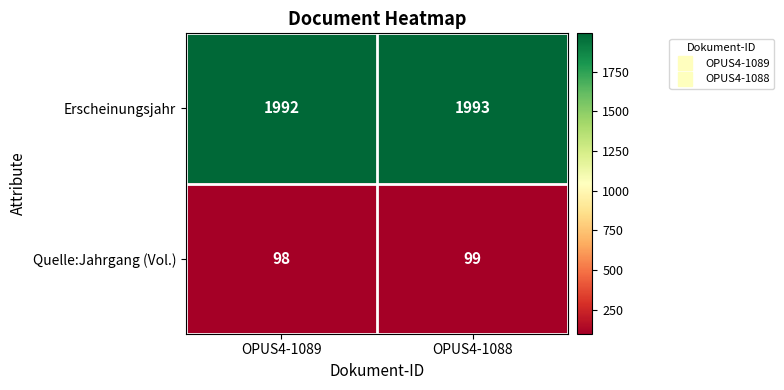

How many data points does each series have?

2